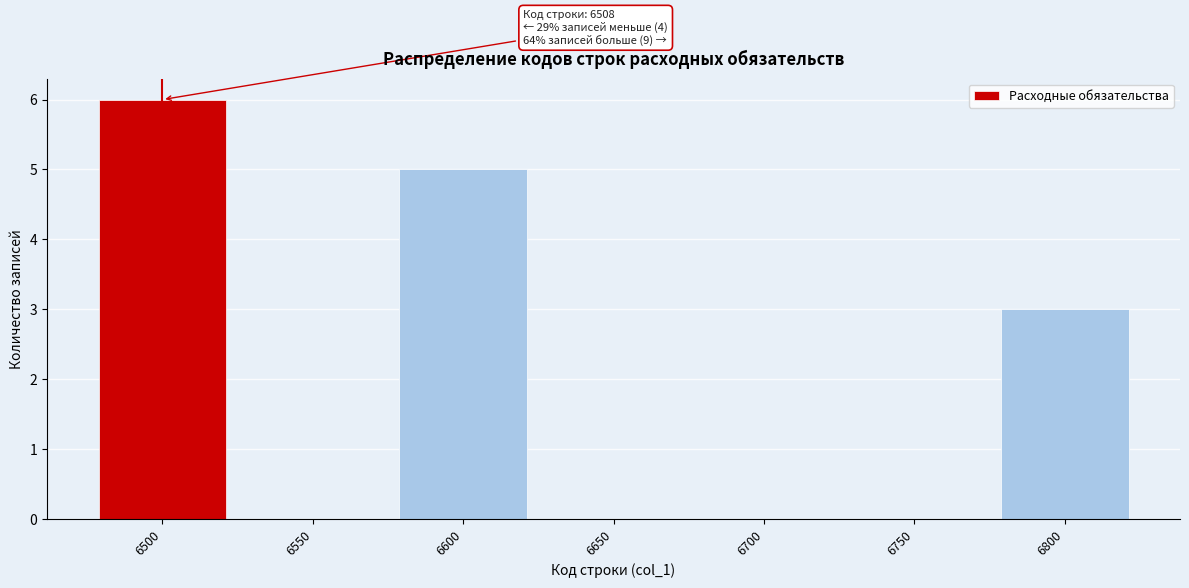

Reading left to right, extract all data points from this chart.

6500=6	6550=0	6600=5	6650=0	6700=0	6750=0	6800=3